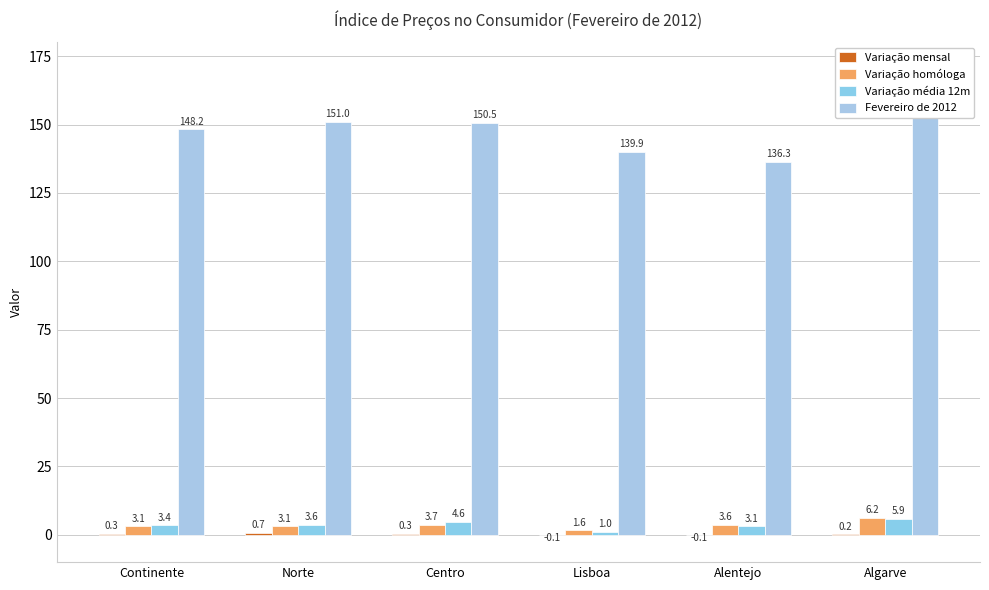

What is the label of the 6th bar from the left?

Algarve